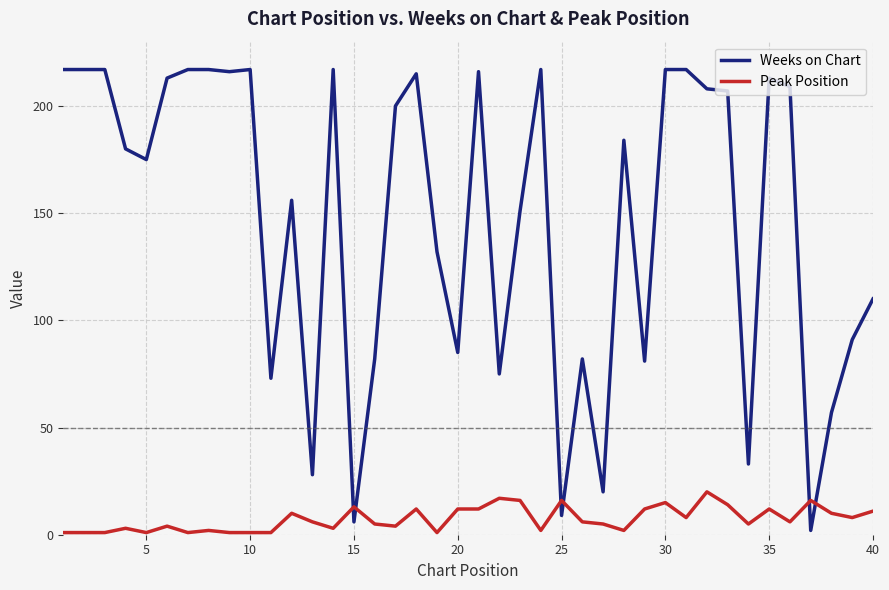

Is this an area chart (filled region under the line)?

No